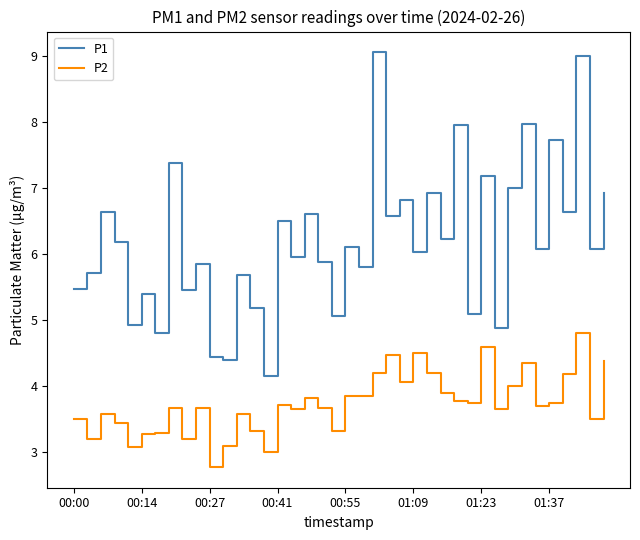

Rank the series by their average value, from lowest to highest.

P2, P1